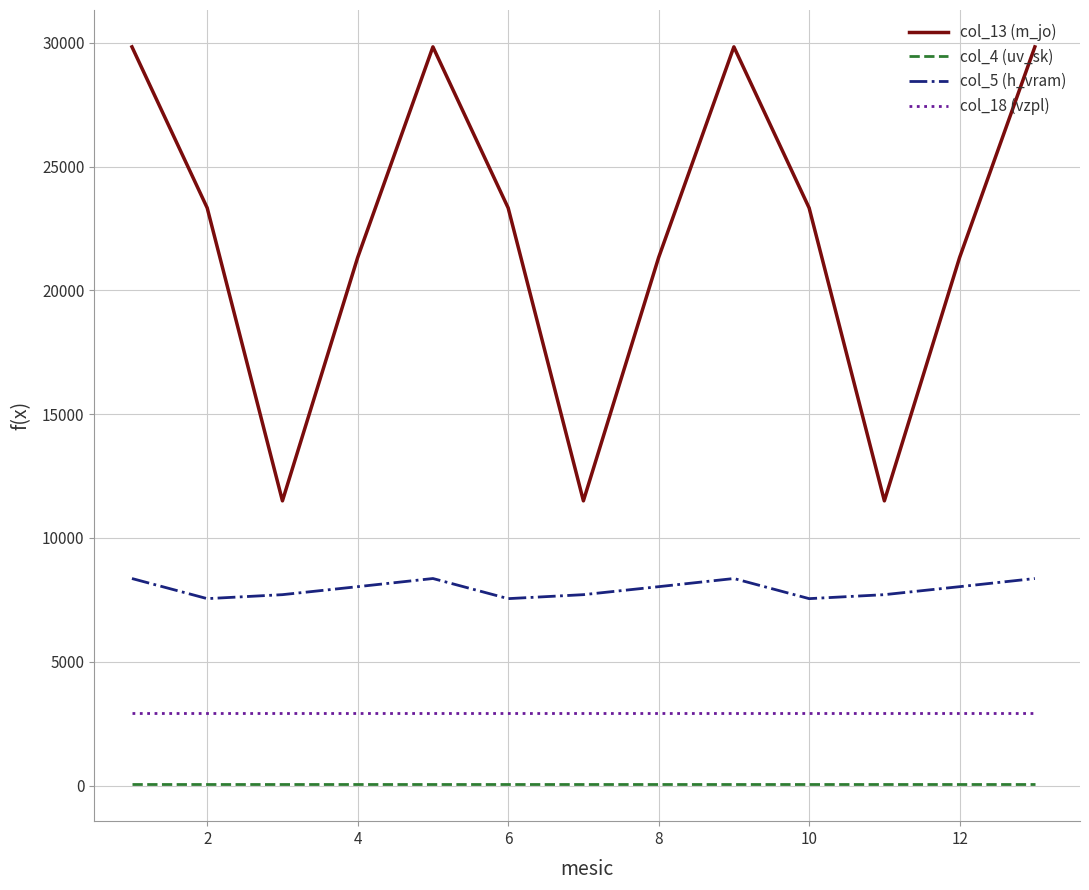

Rank the series by their maximum value, from lowest to highest.

col_4 (uv_sk), col_18 (vzpl), col_5 (h_vram), col_13 (m_jo)